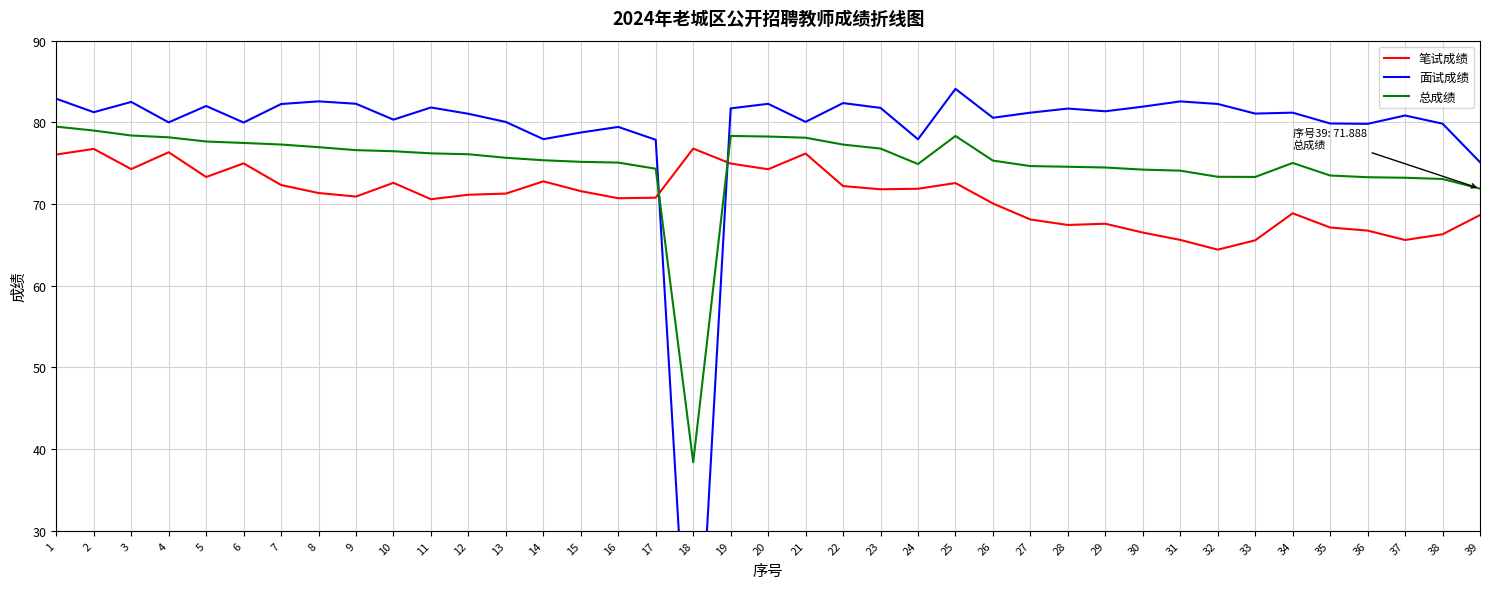

Reading left to right, extract all data points from this chart.

笔试成绩: 76.1	76.8	74.3	76.3	73.3	75.0	72.3	71.3	70.9	72.6	70.6	71.1	71.3	72.8	71.6	70.7	70.8	76.8	75.0	74.3	76.2	72.2	71.8	71.9	72.6	70.1	68.1	67.4	67.6	66.5	65.6	64.4	65.6	68.9	67.1	66.8	65.6	66.3	68.7
面试成绩: 82.9	81.2	82.5	80.0	82.0	80.0	82.2	82.6	82.3	80.3	81.8	81.0	80.0	77.9	78.8	79.4	77.9	0.0	81.7	82.3	80.1	82.4	81.8	77.9	84.1	80.6	81.2	81.7	81.4	81.9	82.6	82.3	81.1	81.2	79.9	79.8	80.8	79.8	75.1
总成绩: 79.5	79.0	78.4	78.2	77.7	77.5	77.3	77.0	76.6	76.5	76.2	76.1	75.7	75.4	75.2	75.1	74.3	38.4	78.3	78.3	78.1	77.3	76.8	74.9	78.3	75.3	74.6	74.6	74.5	74.2	74.1	73.3	73.3	75.0	73.5	73.3	73.2	73.1	71.9